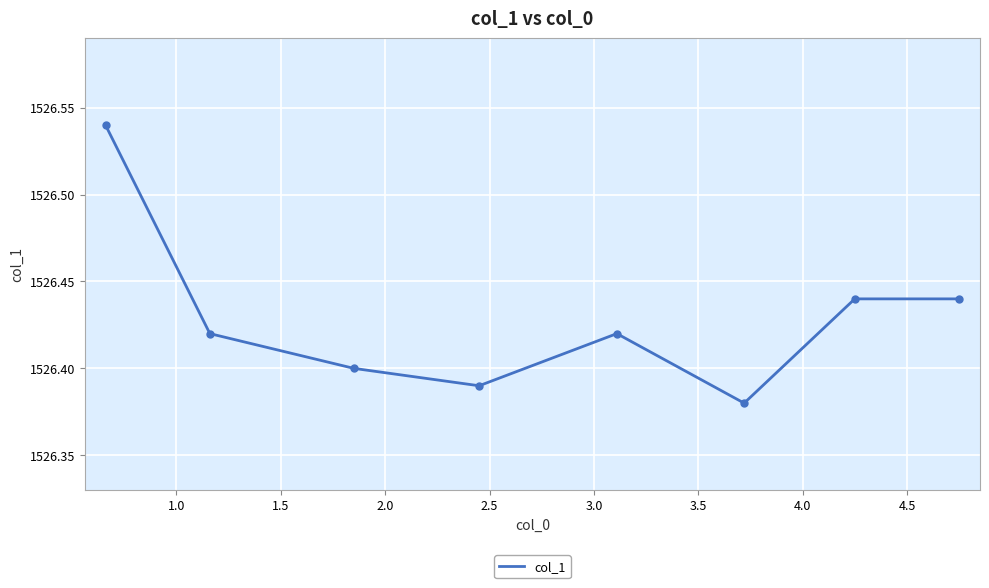

What is the difference between the maximum and minimum values?

0.2